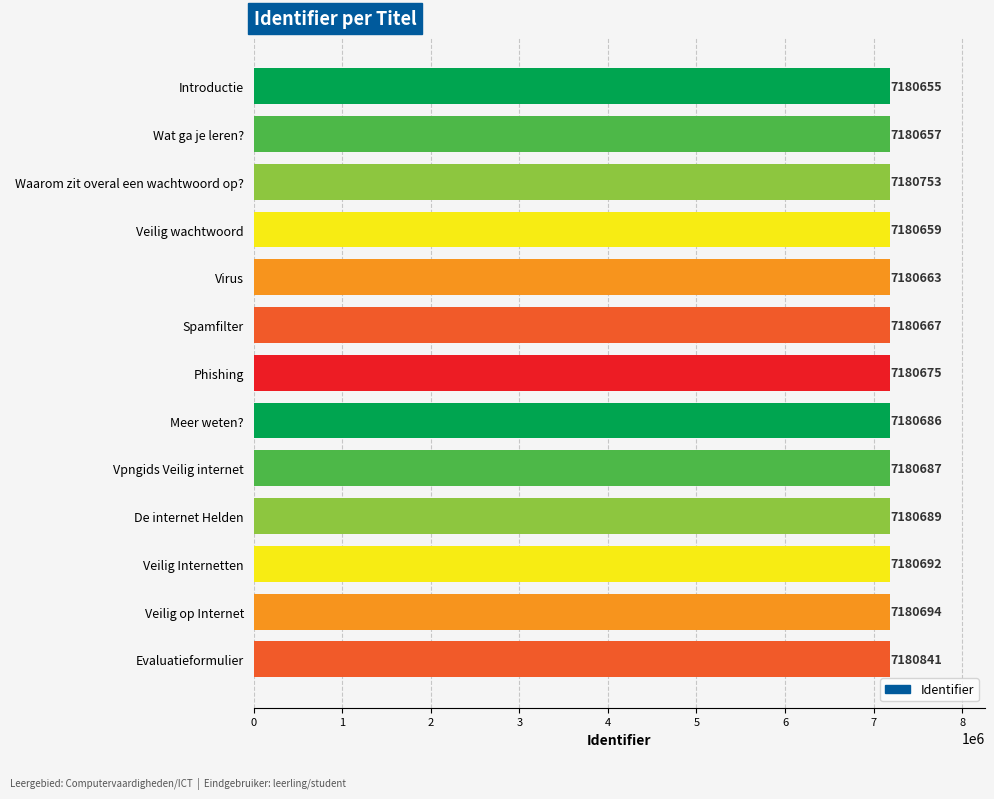

Reading top to bottom, list all the values displayed in this chart.

7180655	7180657	7180753	7180659	7180663	7180667	7180675	7180686	7180687	7180689	7180692	7180694	7180841